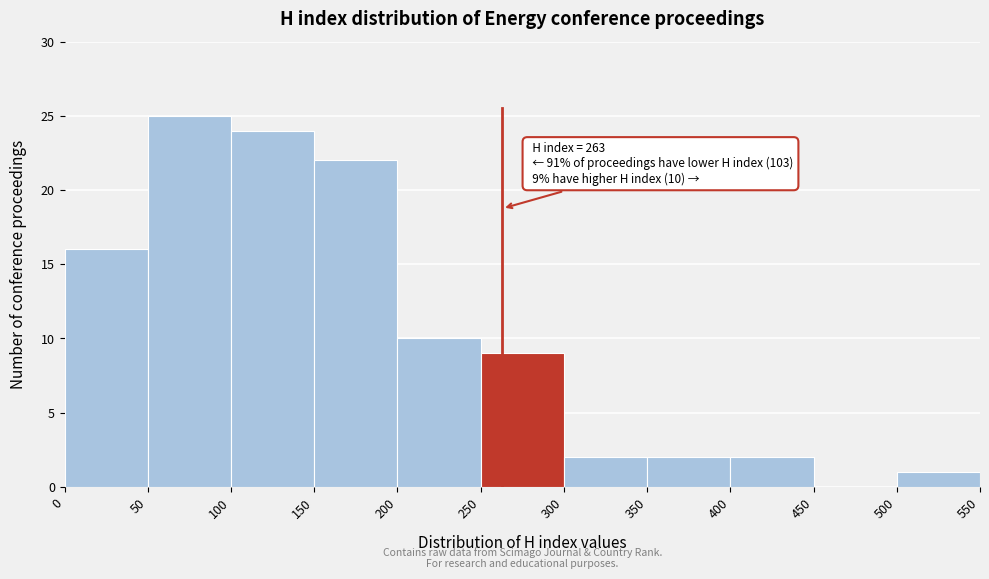

Over which range of the x-axis is the bar tallest?

50 to 100